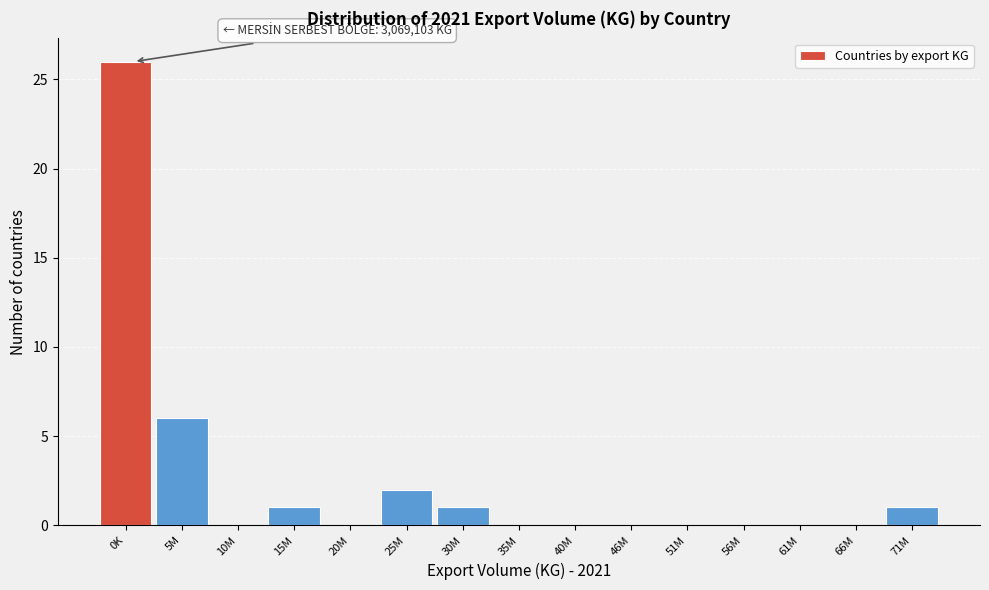

Reading left to right, list all the values displayed in this chart.

0K=26	5M=6	10M=0	15M=1	20M=0	25M=2	30M=1	35M=0	40M=0	46M=0	51M=0	56M=0	61M=0	66M=0	71M=1